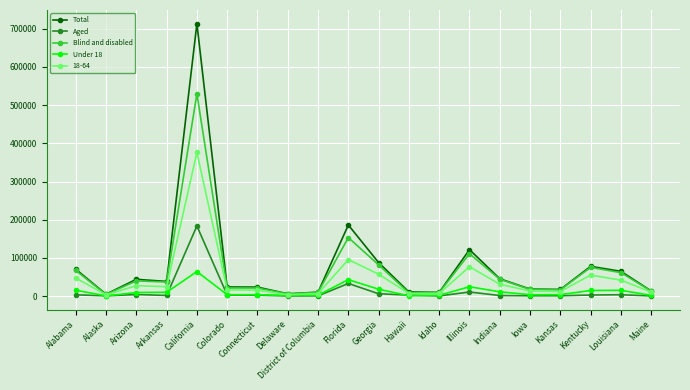

True or false: 18-64 has more than 0 points higher than both neighbors.

True